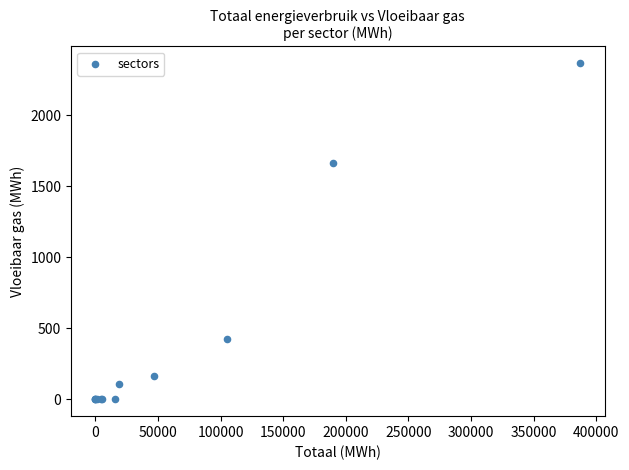

What Y value in the scatter plot is closest to 1183?

1665.2